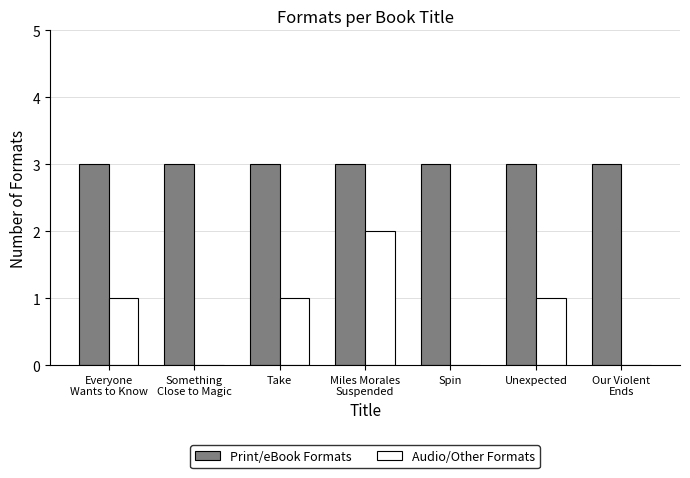

Are the bars horizontal?

No